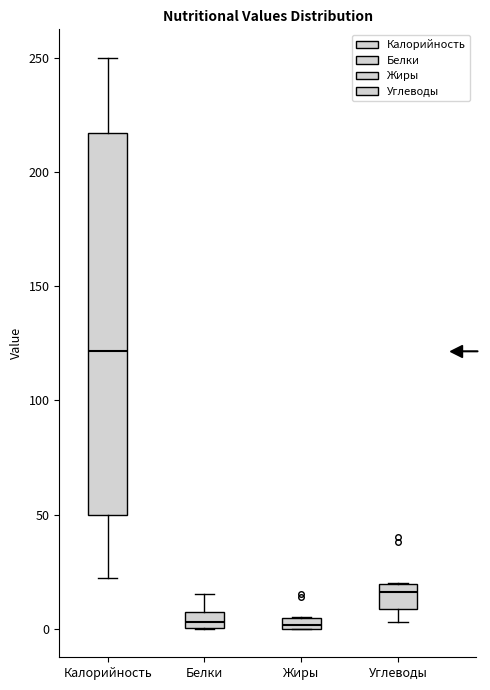

Where is the upper edge of the box for Жиры on the y-axis? The values are not printed on the chart, so give them approximately, as read against the axis.

5